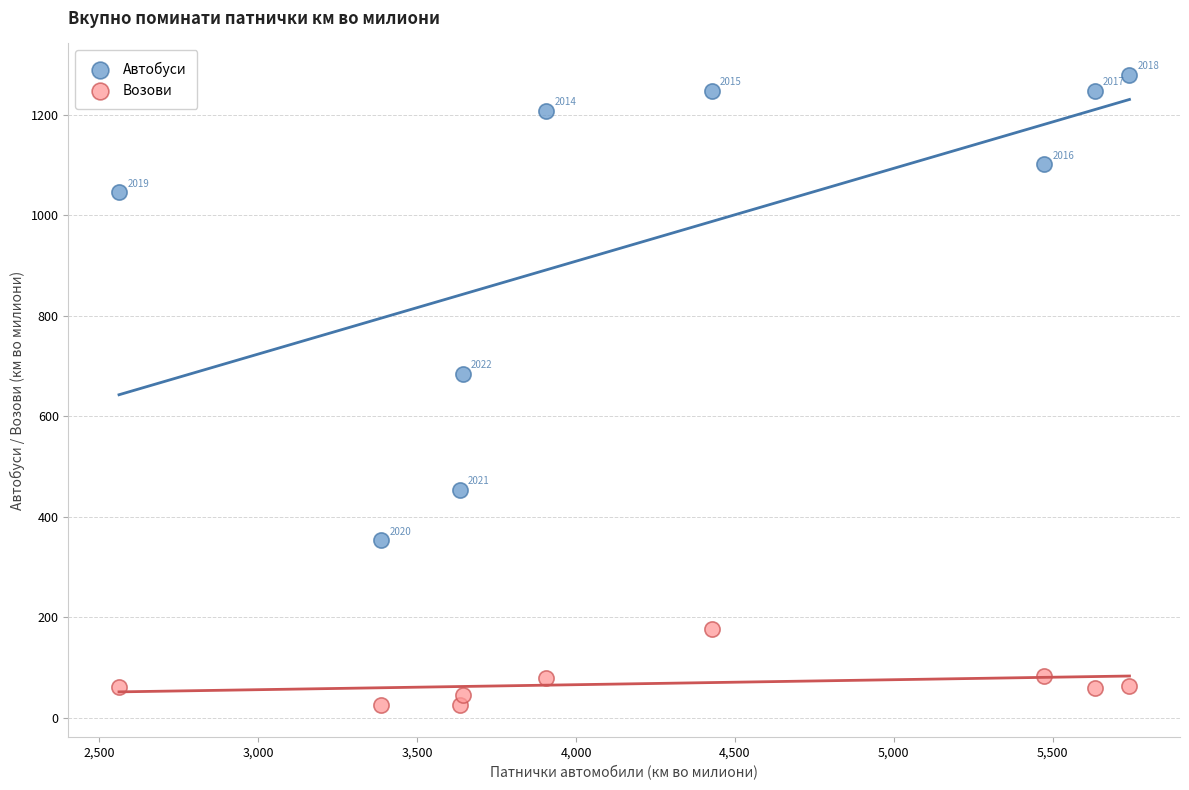

In the Автобуси series, what Y value is closest to 816?

684.0